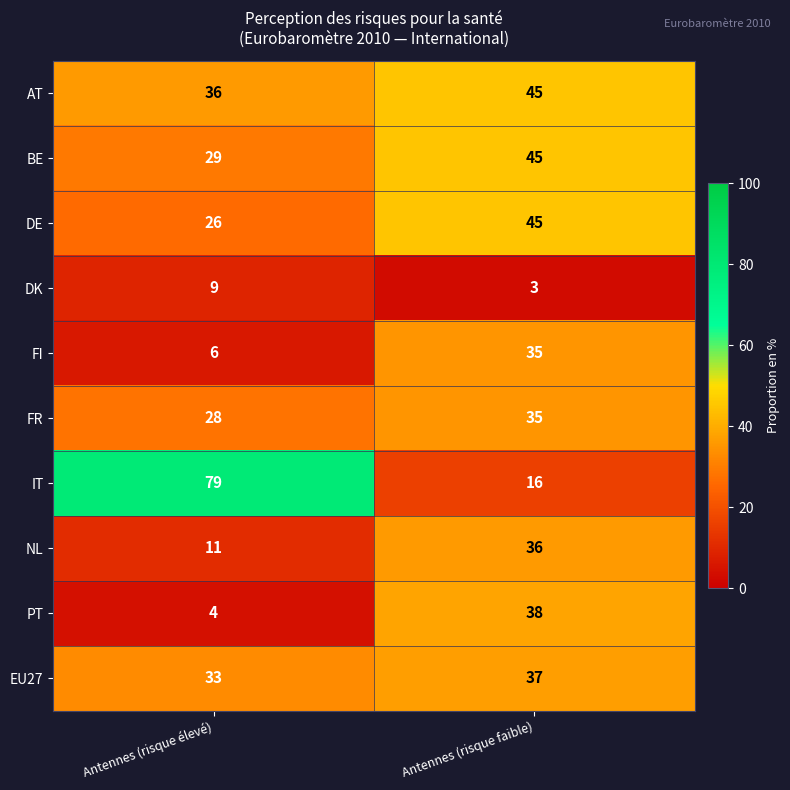

List the labels in order of FI value, largest first.

Antennes (risque faible), Antennes (risque élevé)